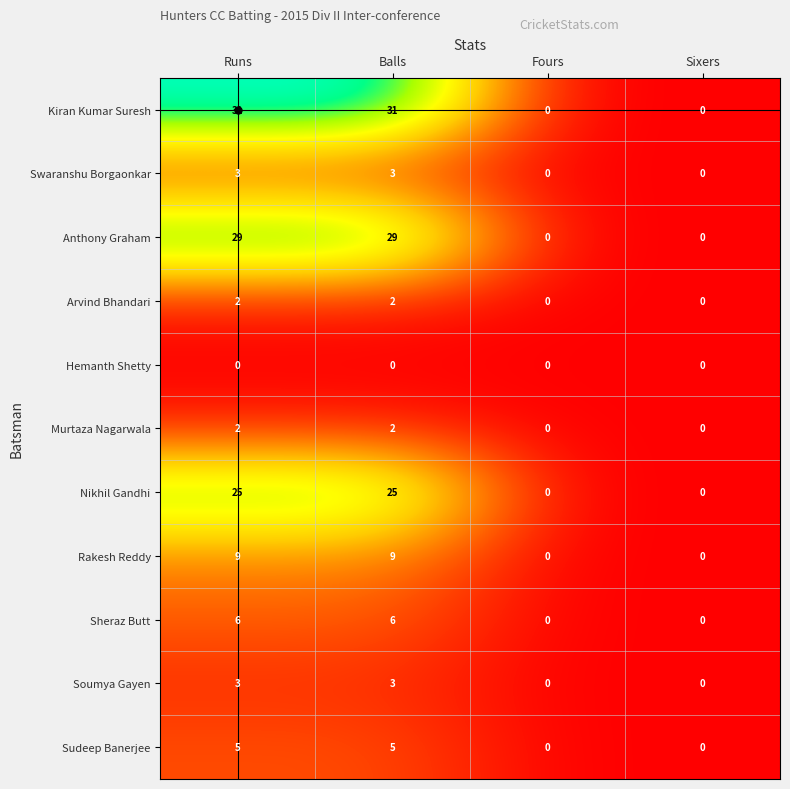

What is the difference between the maximum and minimum values in the Nikhil Gandhi series?

25